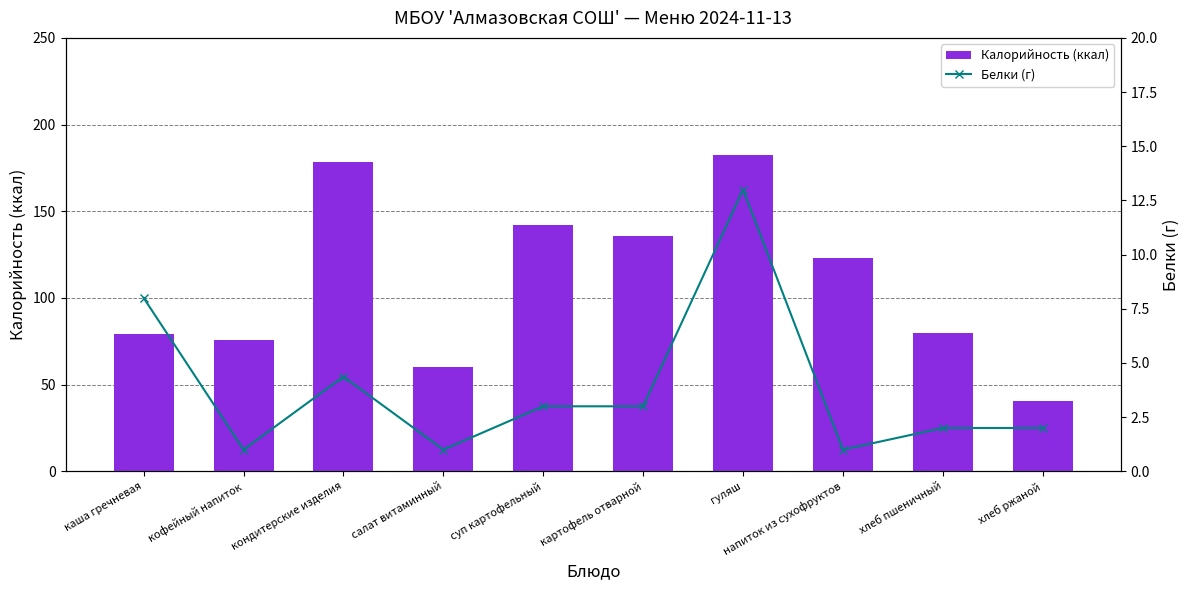

Which series has the widest spread of values?

Калорийность (ккал)